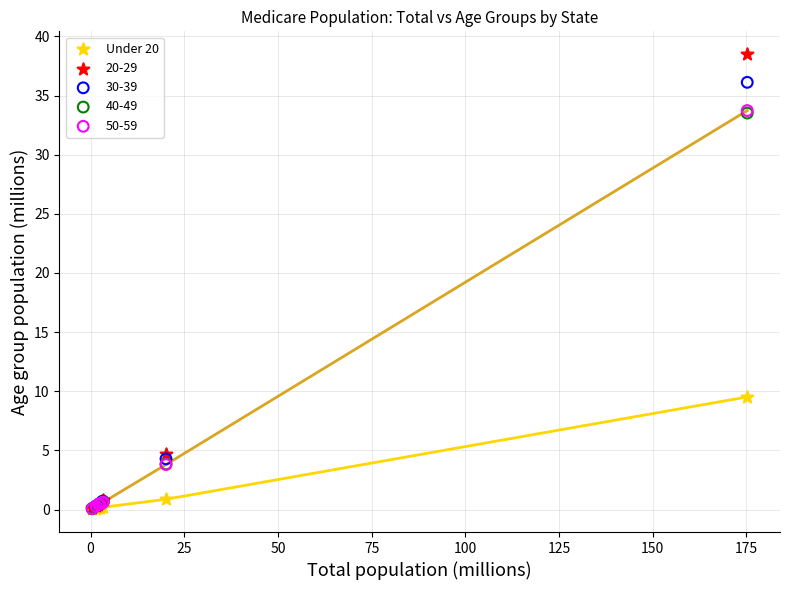

What are all the series names shown in the legend?

Under 20, 20-29, 30-39, 40-49, 50-59